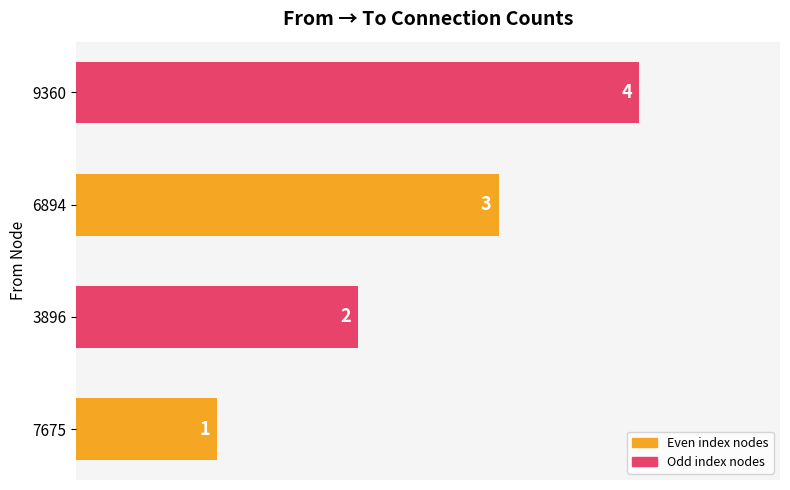

Rank the categories by value from lowest to highest.

7675, 3896, 6894, 9360